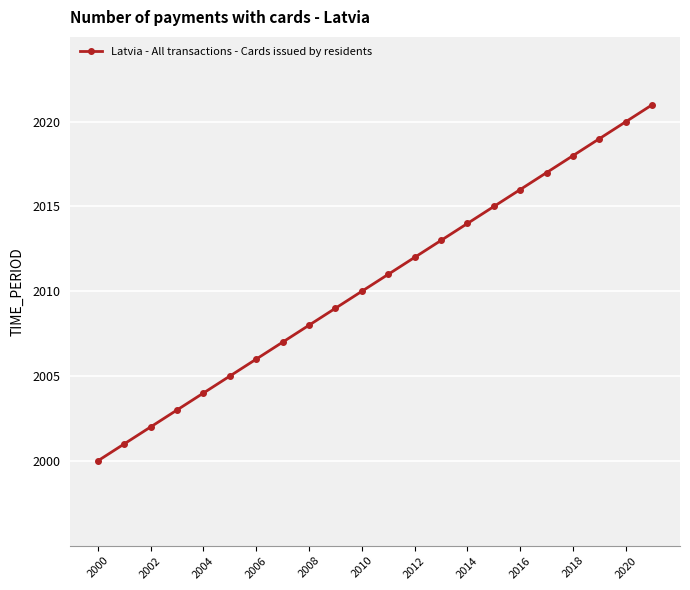

True or false: the data has more than 1 interior local peaks.

False